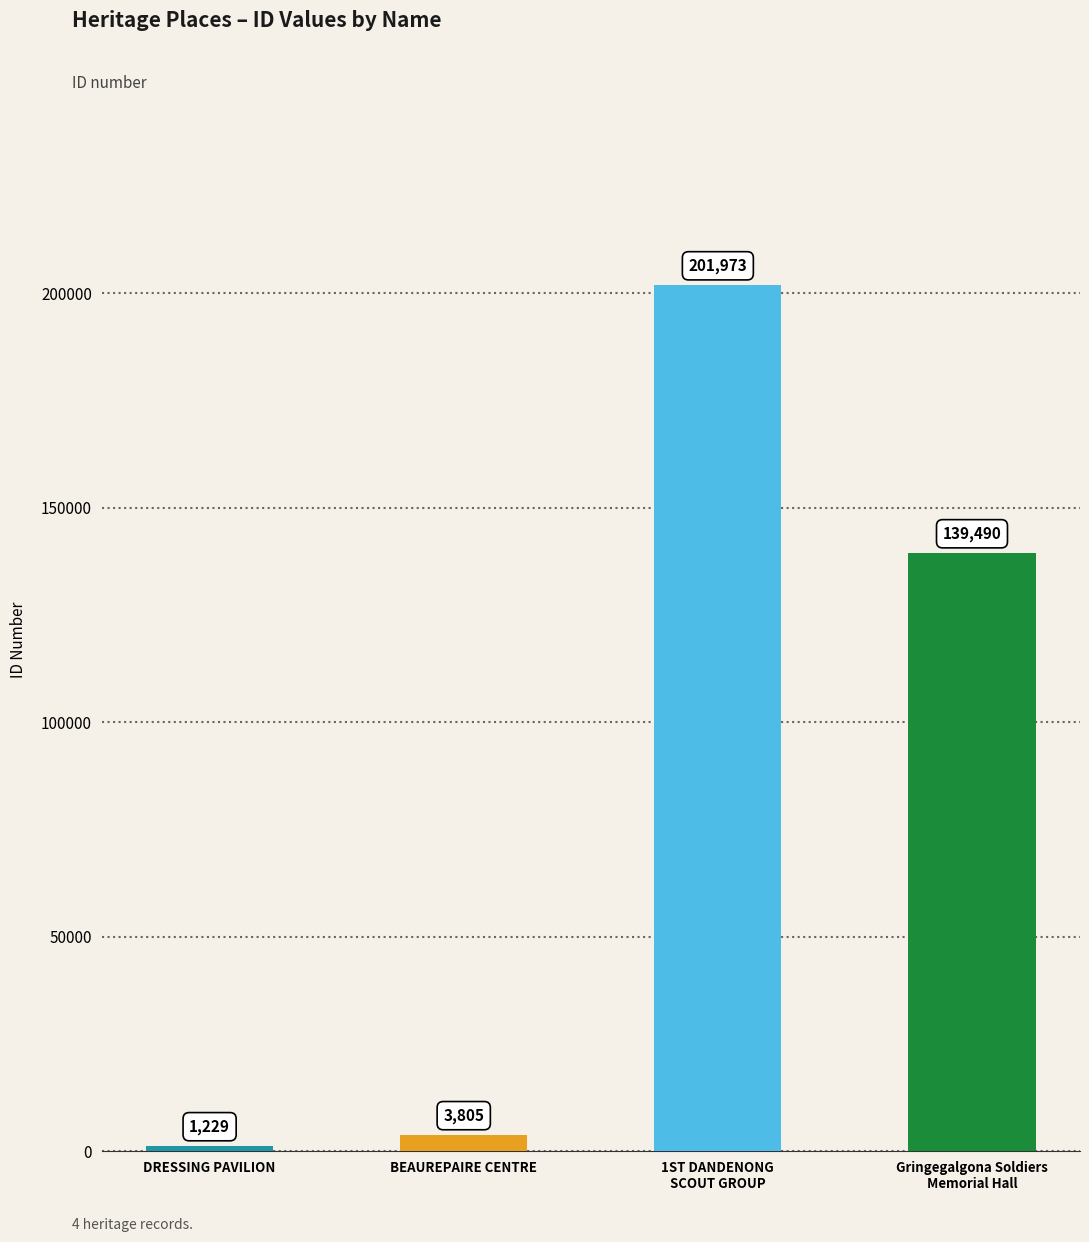

What position from the right is DRESSING PAVILION?

4